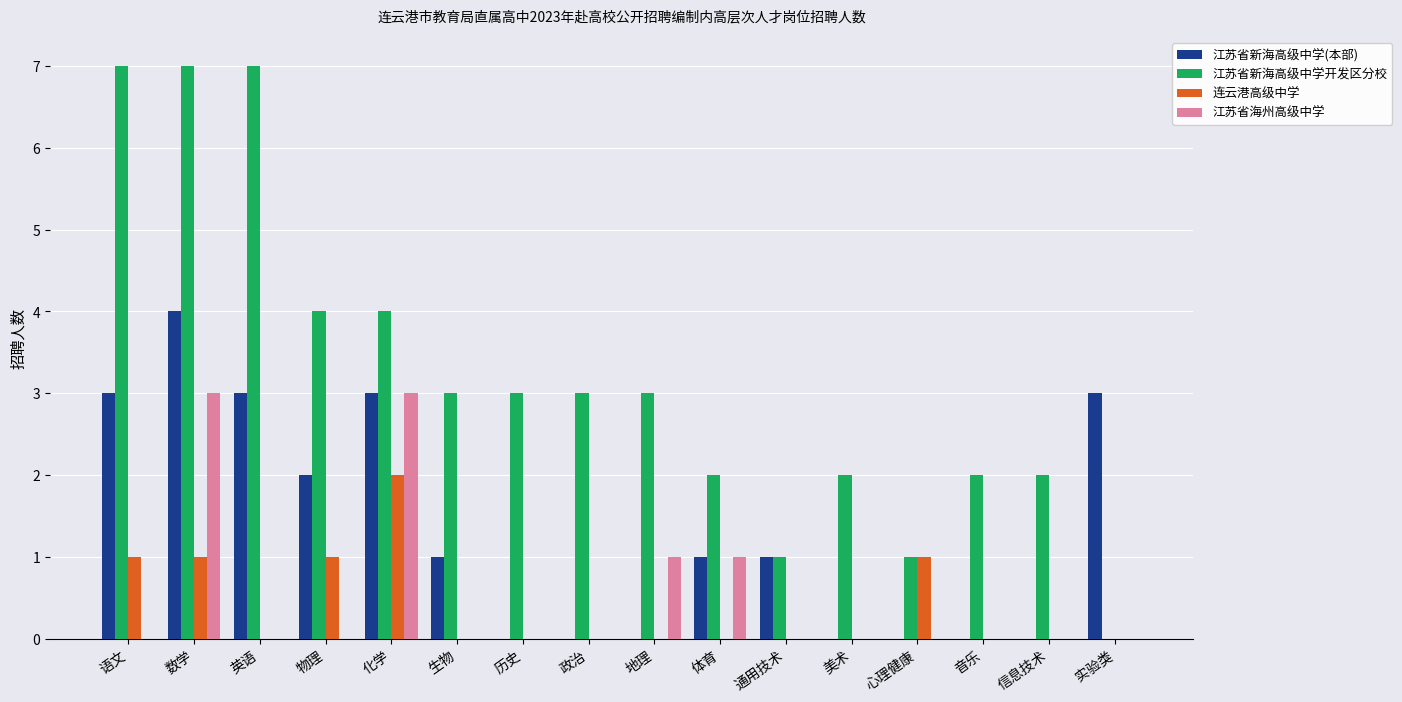

Which series has the largest total across all categories?

江苏省新海高级中学开发区分校